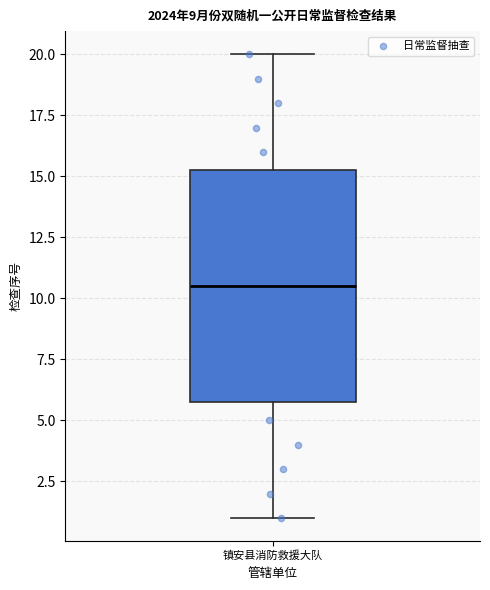

Transcribe this box plot: give where the median line is, the range the box spans, and where the two whiskers end, as read against the y-axis. The values are not printed on the chart, so give them approximately, as read against the axis.

median 10.5, box 6.0 to 15.5, whiskers 1.0 to 20.0